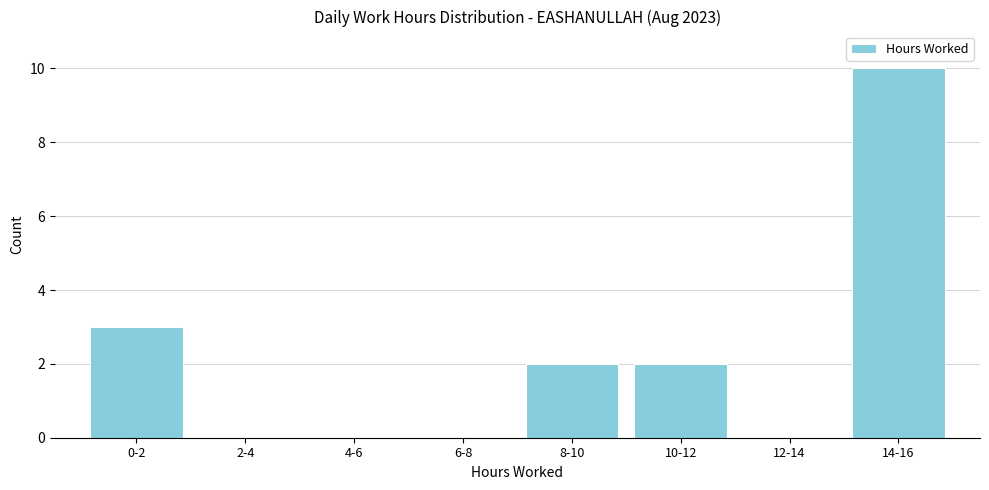

Reading right to left, transcribe all the data shown in this chart.

14-16=10	12-14=0	10-12=2	8-10=2	6-8=0	4-6=0	2-4=0	0-2=3